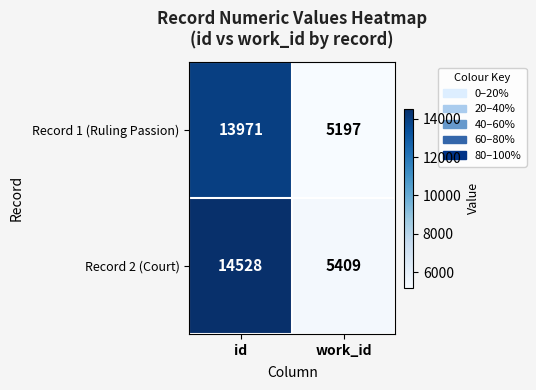

What is the average value of the Record 1 (Ruling Passion) series?

9584